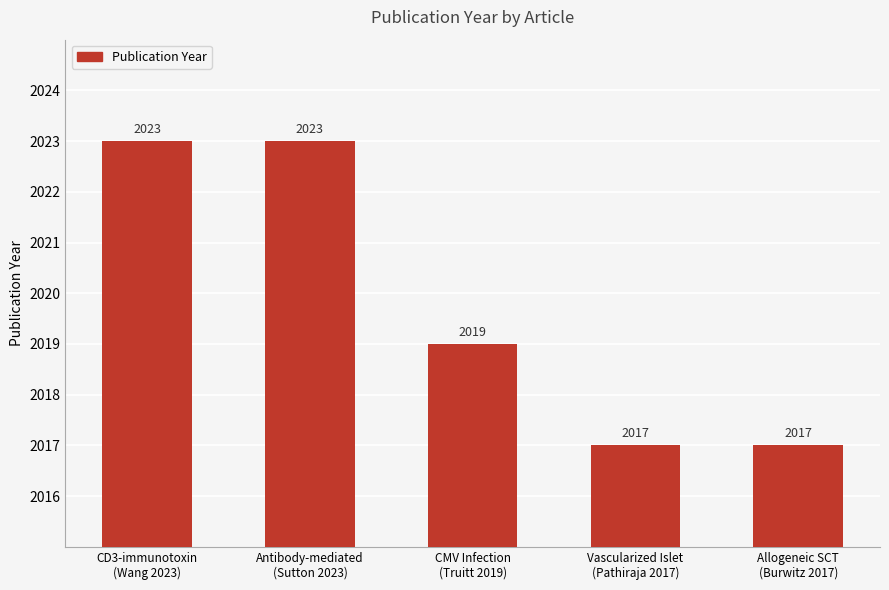

What is the greatest value displayed?

2023